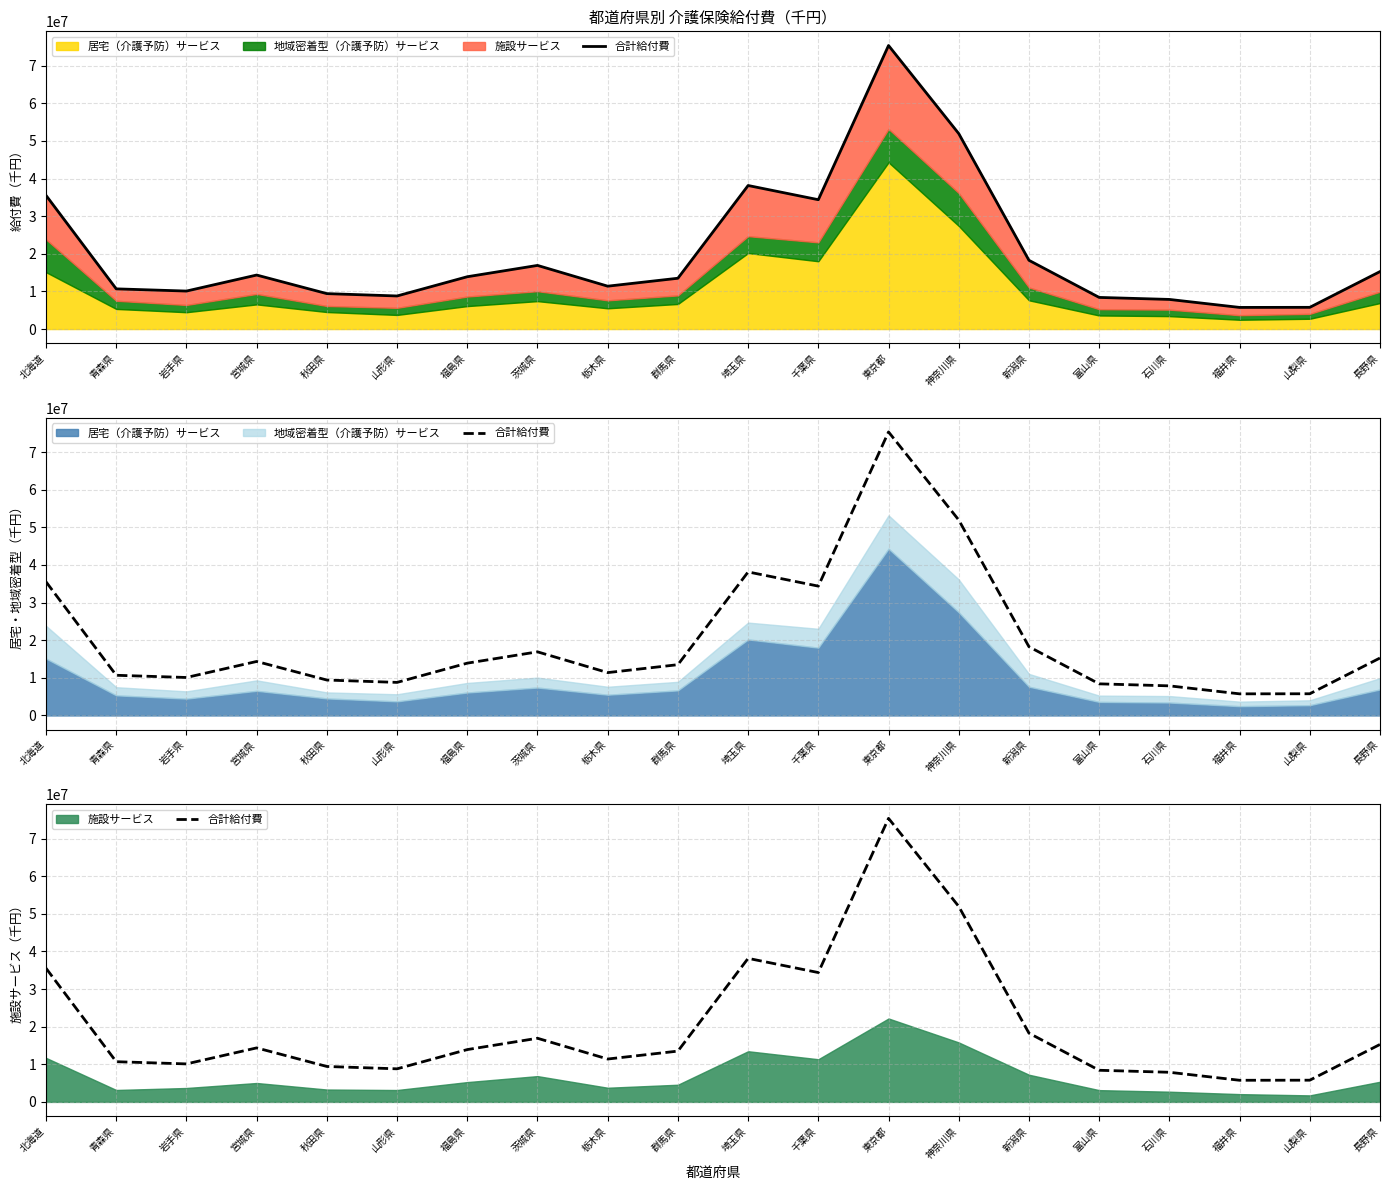

Which has a higher value, 秋田県 or 茨城県?

茨城県